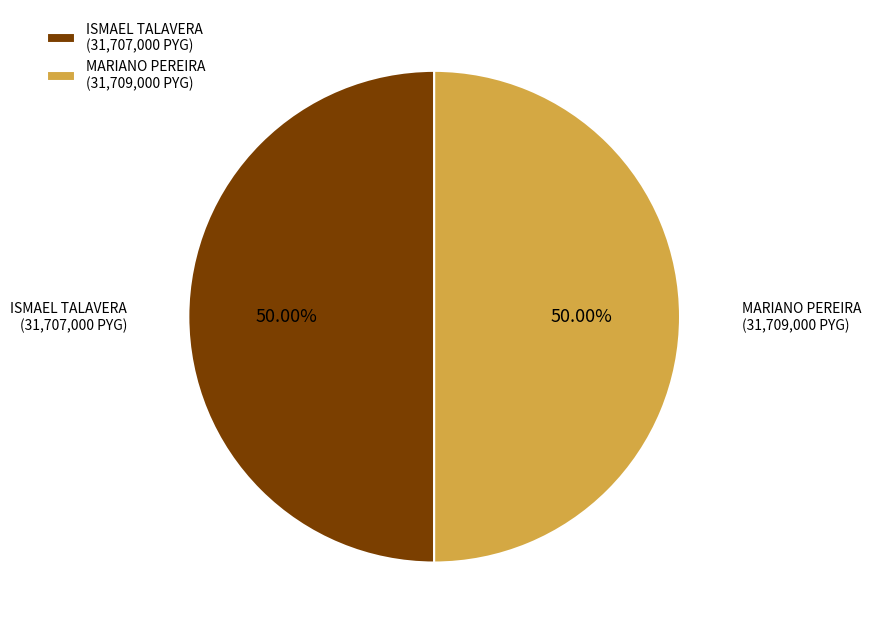

Do ISMAEL TALAVERA (31,707,000 PYG) and MARIANO PEREIRA (31,709,000 PYG) together represent more than half of the pie?

Yes